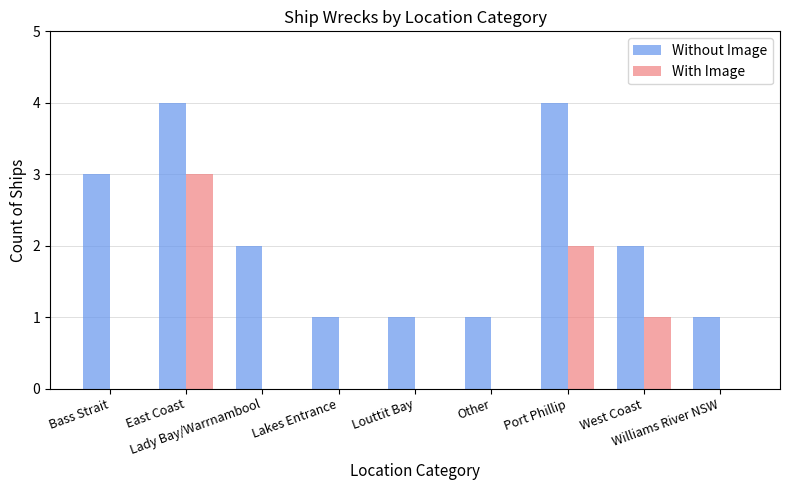

Count the With Image values in the range 0 to 1.

7